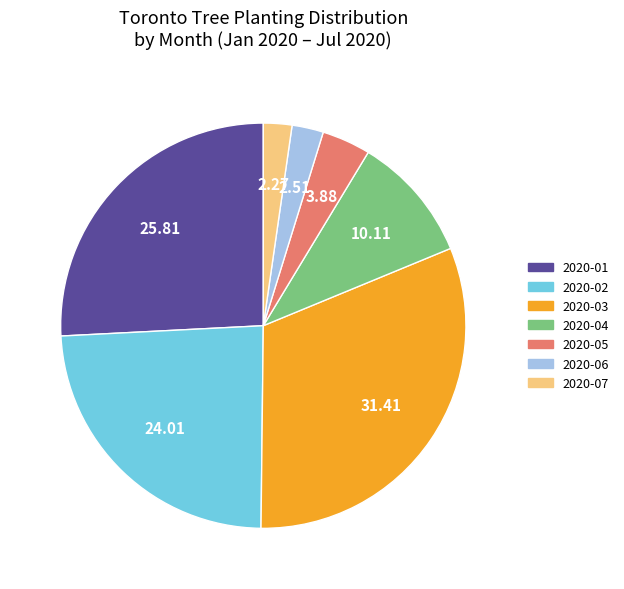

Does any single category account for the majority?

No